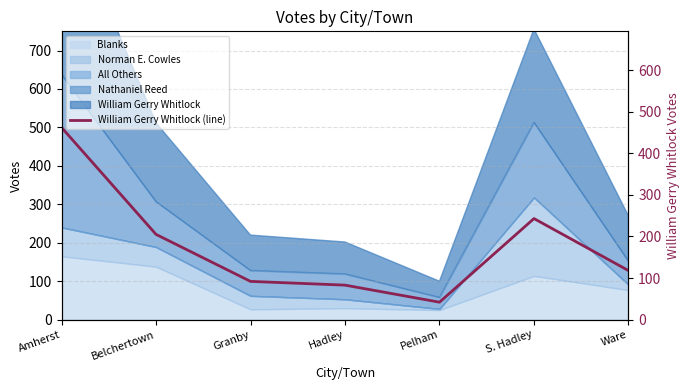

At which category does the data reach its first local peak?

S. Hadley